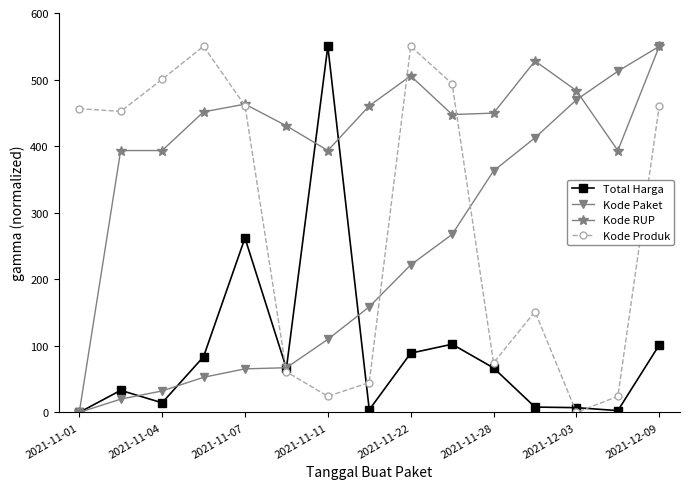

Rank the series by their average value, from highest to lowest.

Kode RUP, Kode Produk, Kode Paket, Total Harga